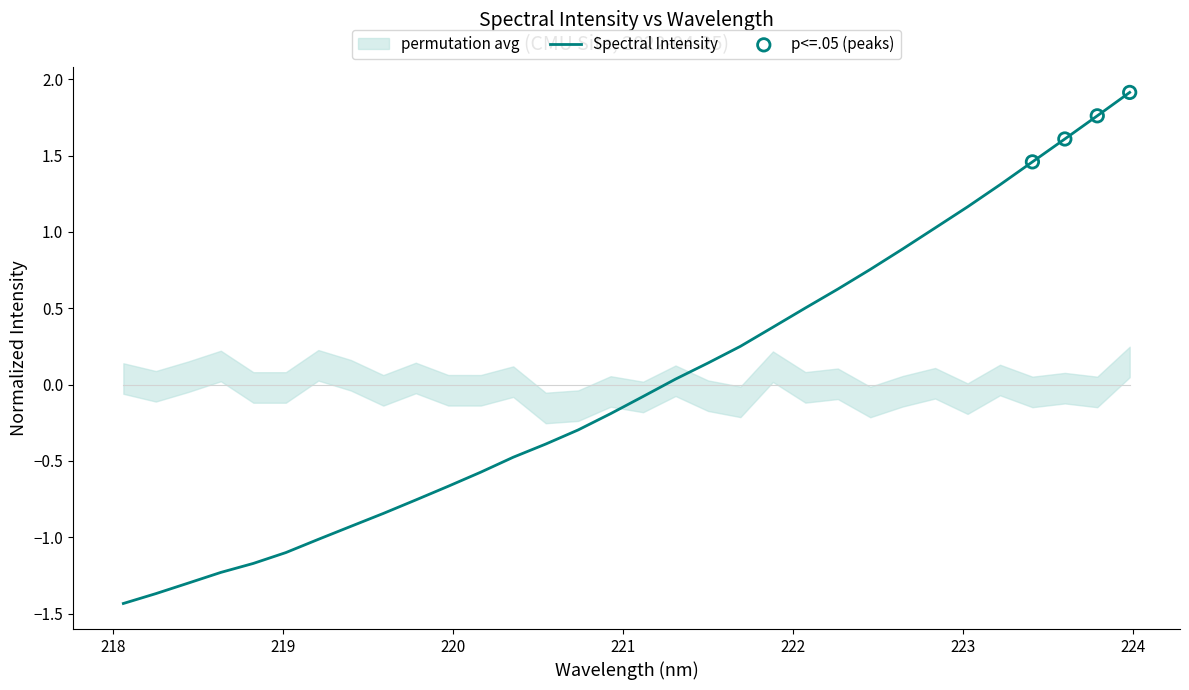

What is the maximum value for Spectral Intensity?

1.9